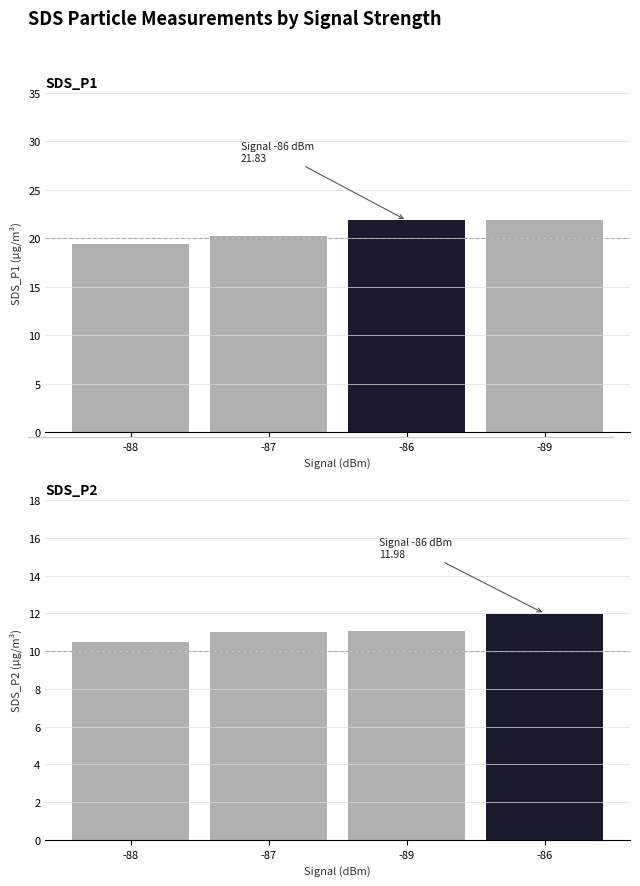

Which series changed the most between -87 and -89?

SDS_P1